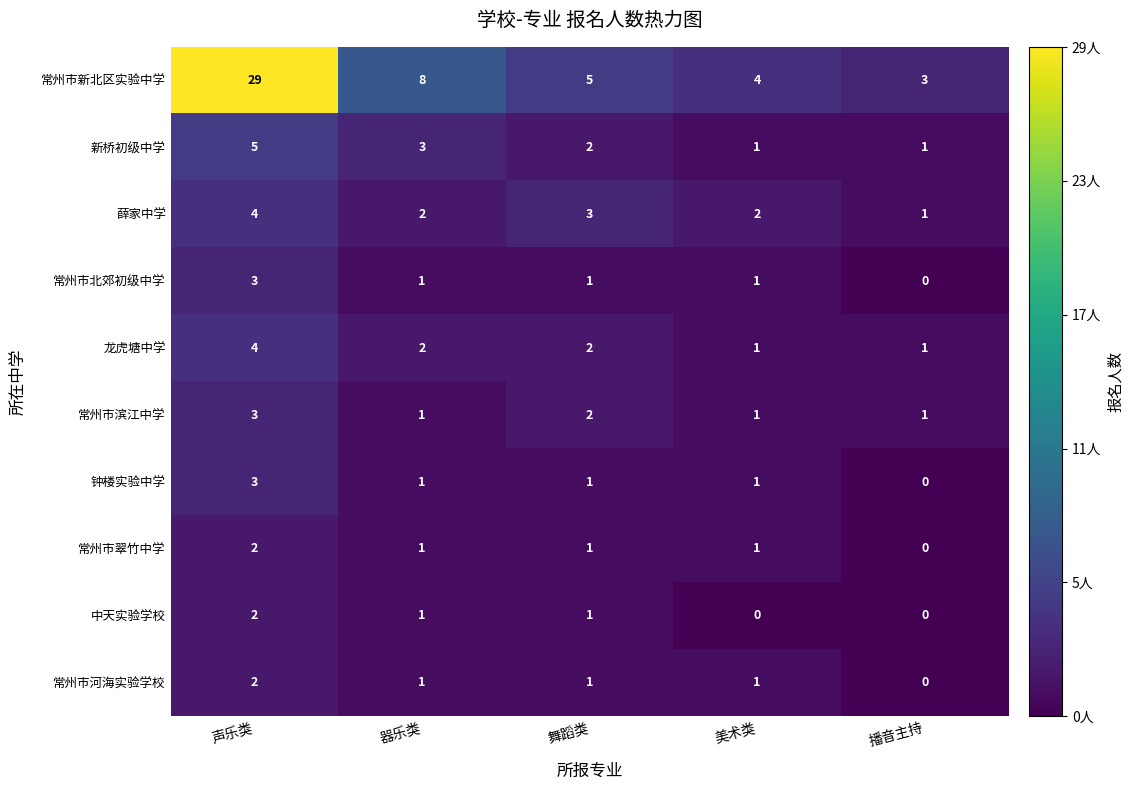

What is the spread (max minus min) of values at 声乐类?

27